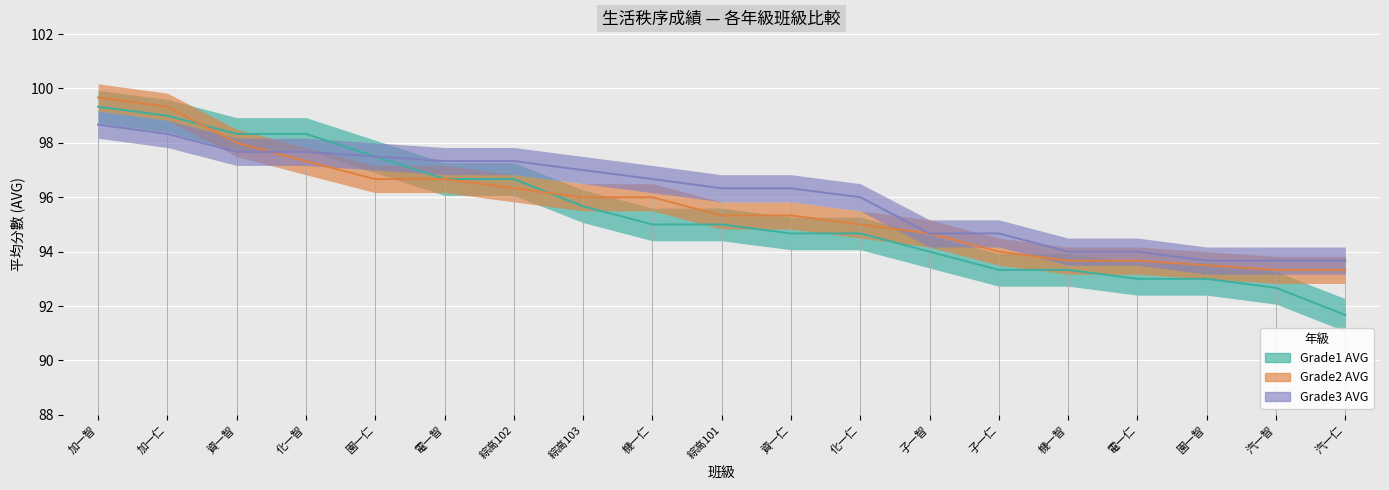

Which series changed the most between 機一仁 and 資一仁?

Grade2 AVG